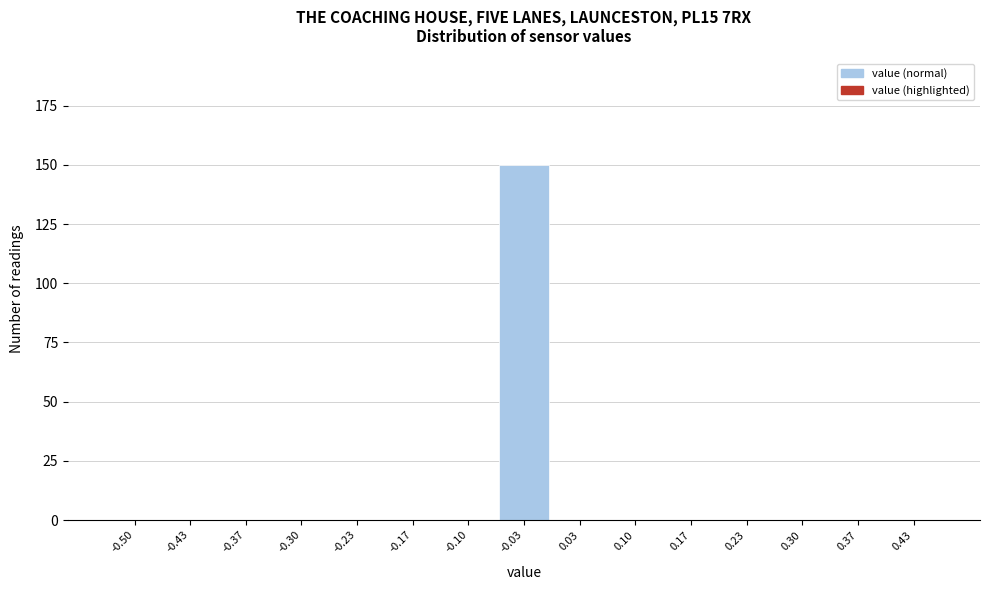

Reading right to left, transcribe all the data shown in this chart.

0.43=0	0.37=0	0.30=0	0.23=0	0.17=0	0.10=0	0.03=0	-0.03=150	-0.10=0	-0.17=0	-0.23=0	-0.30=0	-0.37=0	-0.43=0	-0.50=0